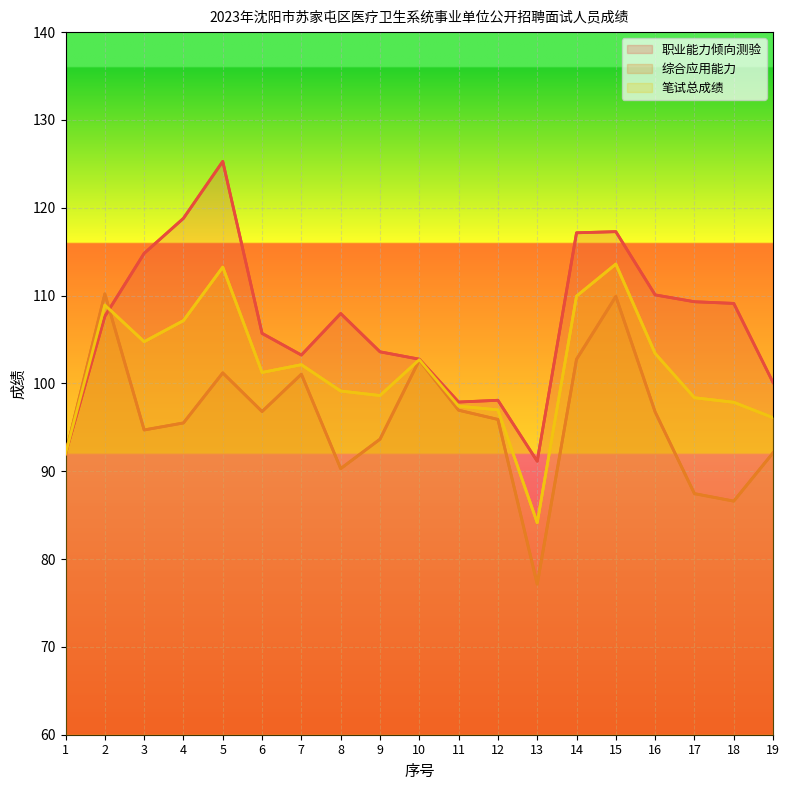

Reading right to left, extract all data points from this chart.

职业能力倾向测验: 100.1	109.1	109.3	110.1	117.3	117.2	91.1	98.1	97.9	102.8	103.6	108.0	103.2	105.7	125.3	118.8	114.8	107.6	92.0
综合应用能力: 92.1	86.6	87.5	96.8	109.9	102.8	77.2	95.9	97.0	102.7	93.7	90.3	101.0	96.8	101.2	95.5	94.7	110.2	92.0
笔试总成绩: 96.1	97.8	98.4	103.4	113.6	109.9	84.1	97.0	97.4	102.7	98.6	99.1	102.1	101.2	113.2	107.2	104.8	108.9	92.0